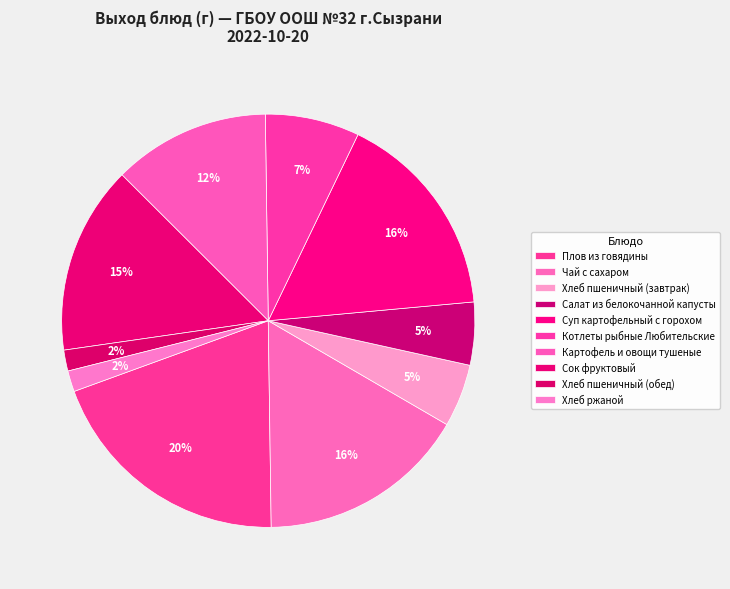

Does any single category account for the majority?

No